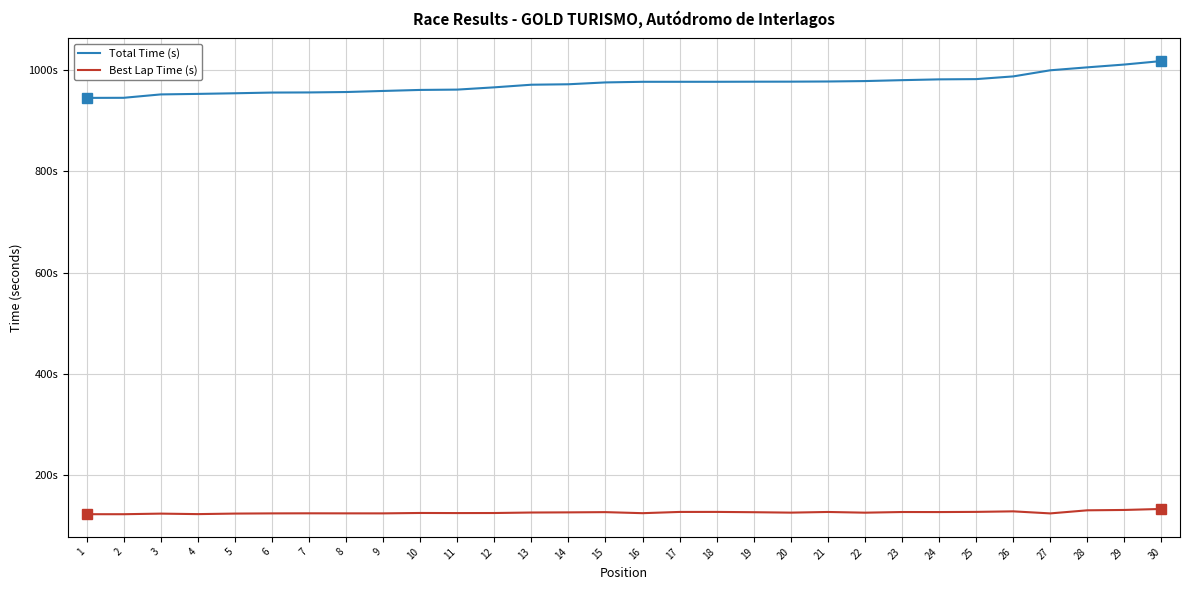

True or false: Best Lap Time (s) and Total Time (s) intersect in this chart.

False